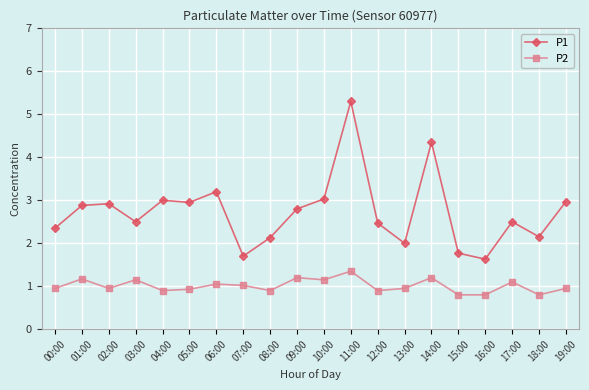

What is the highest value of the P2 series?

1.4